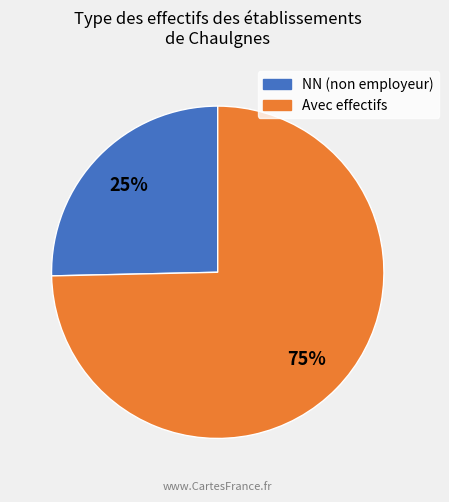

Does any single category account for the majority?

Yes